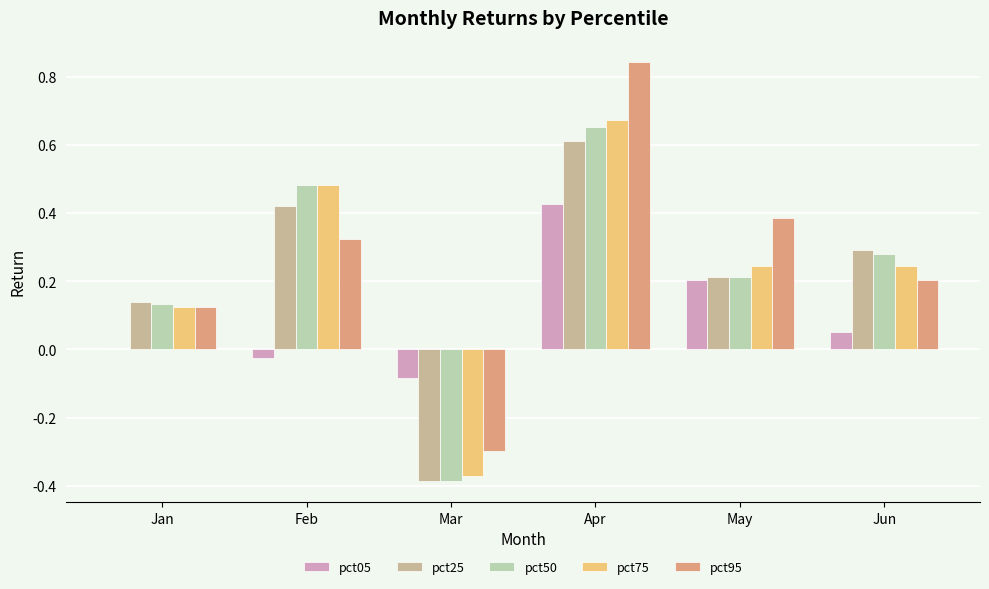

What is the difference between the pct25 values at Feb and Mar?

0.8